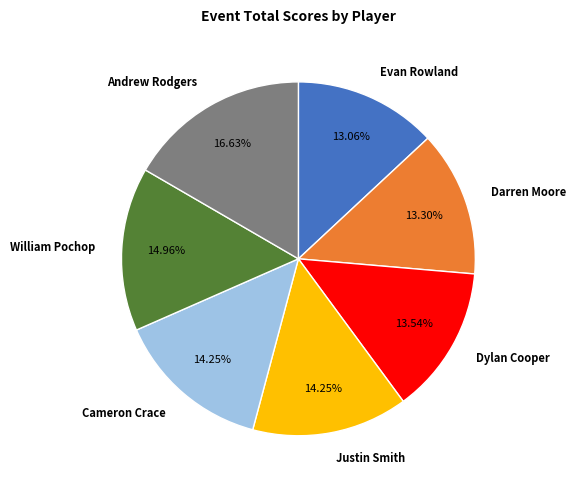

True or false: Andrew Rodgers accounts for 24% of the total.

False